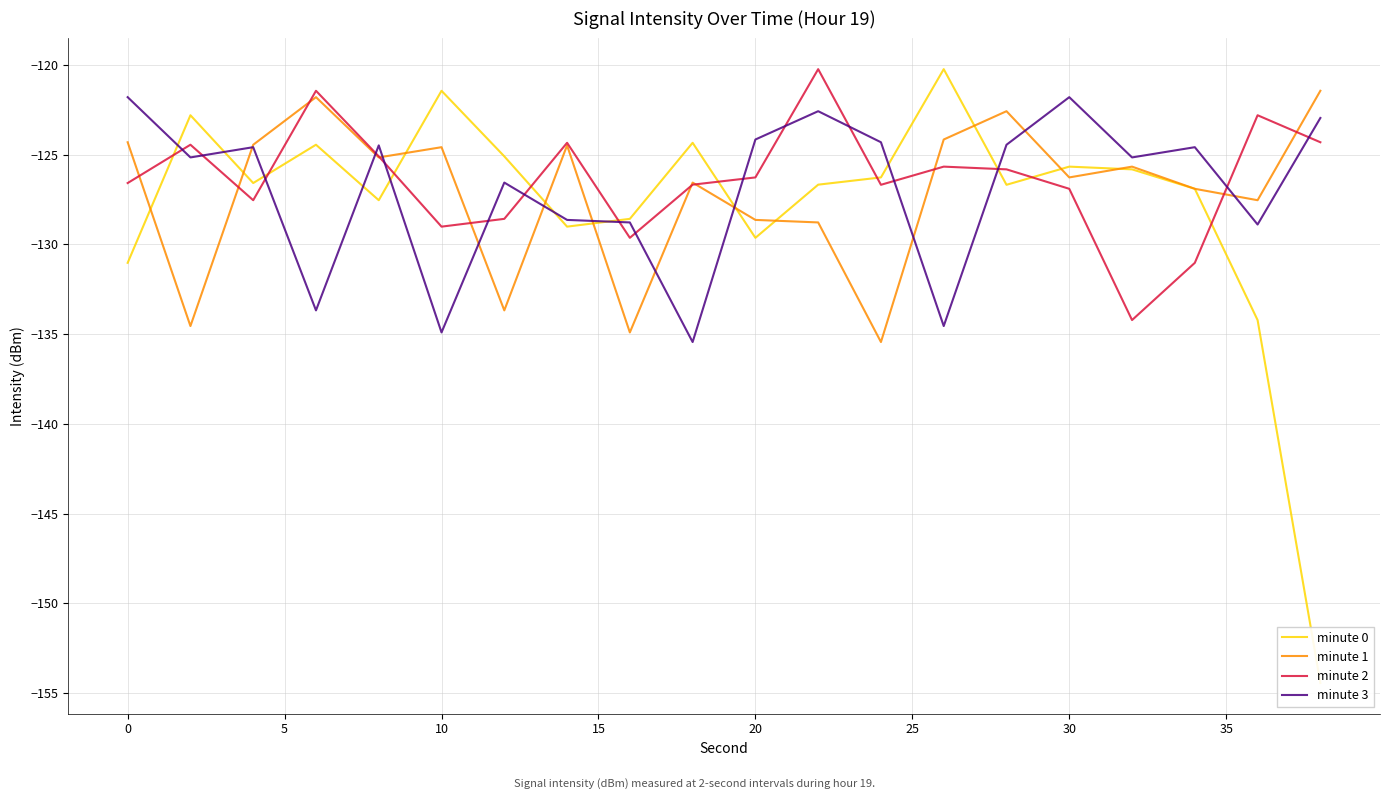

Does the chart display data point markers on the line(s)?

No